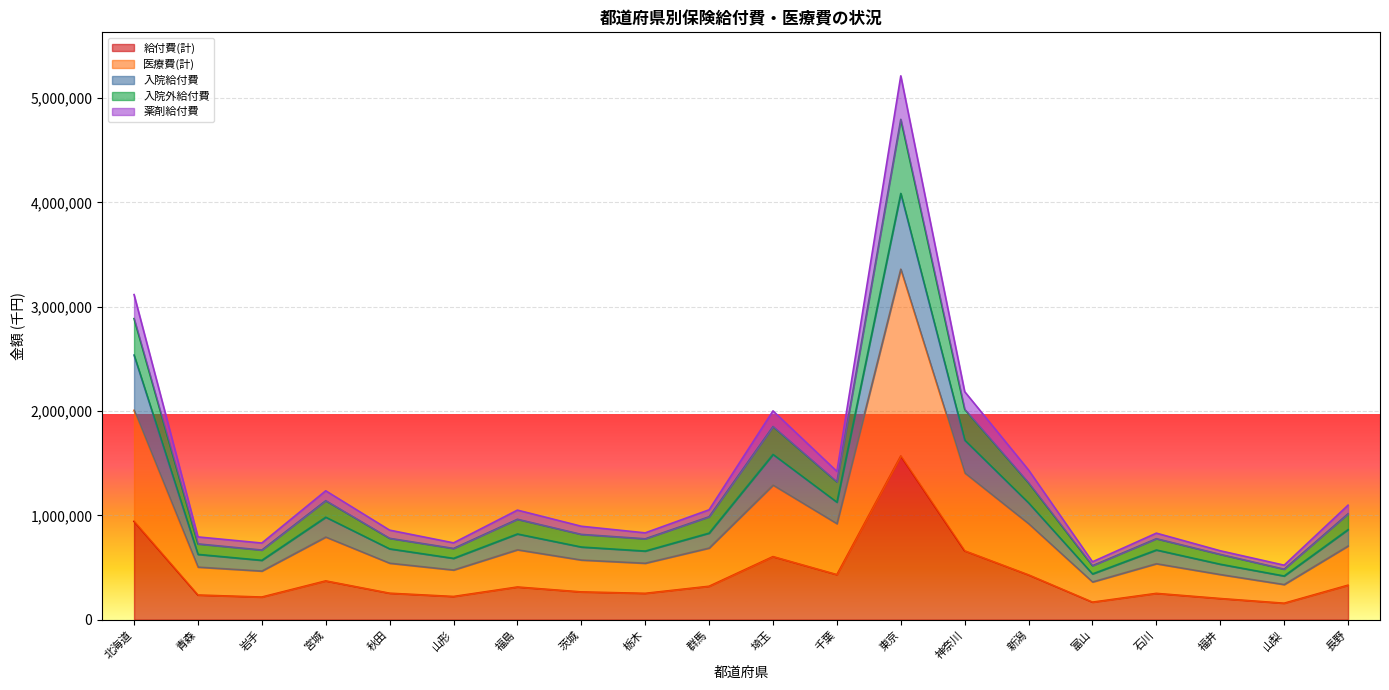

What is the difference between the 医療費(計) values at 山形 and 千葉?

443838.6